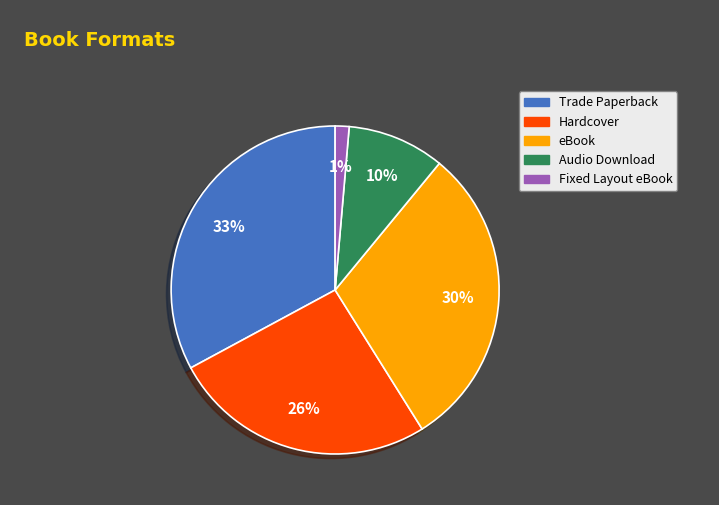

True or false: Audio Download accounts for 10% of the total.

True